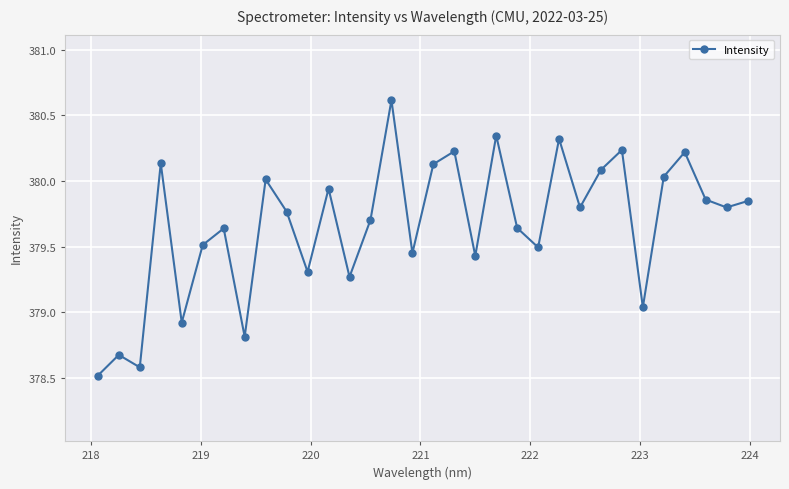

What is the maximum value shown in the chart?

380.6